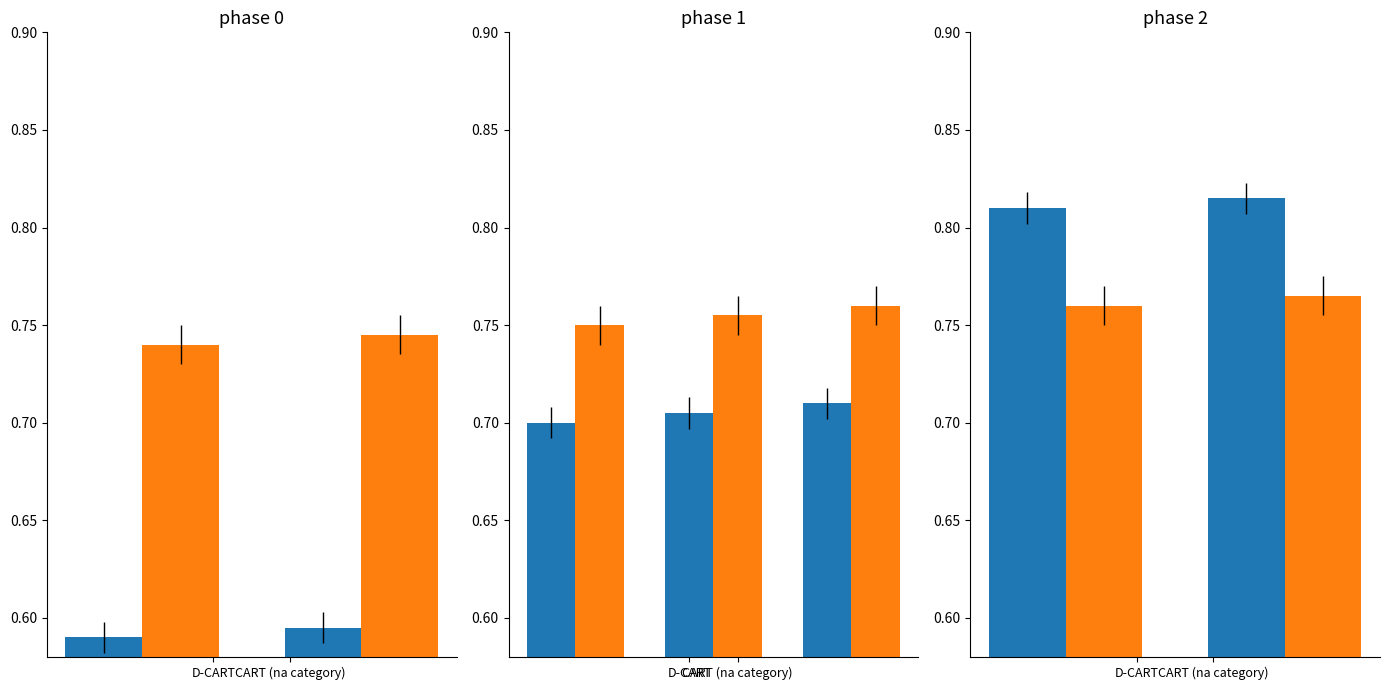

Does the chart contain any negative values?

No